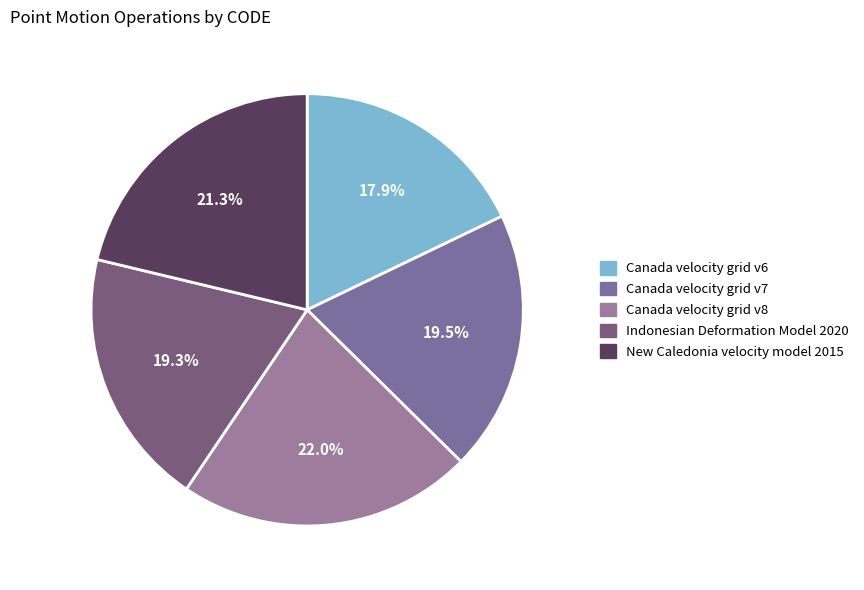

What is the ratio of the value at Indonesian Deformation Model 2020 to the value at Canada velocity grid v7?

1.0